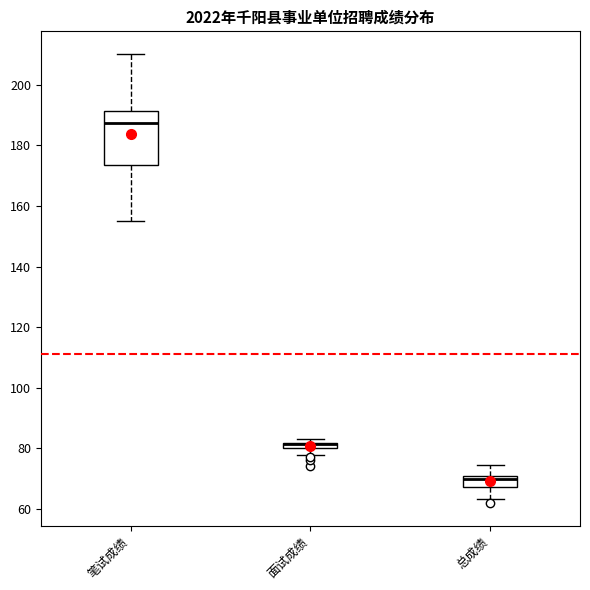

Where is the lower edge of the box for 总成绩 on the y-axis? The values are not printed on the chart, so give them approximately, as read against the axis.

68